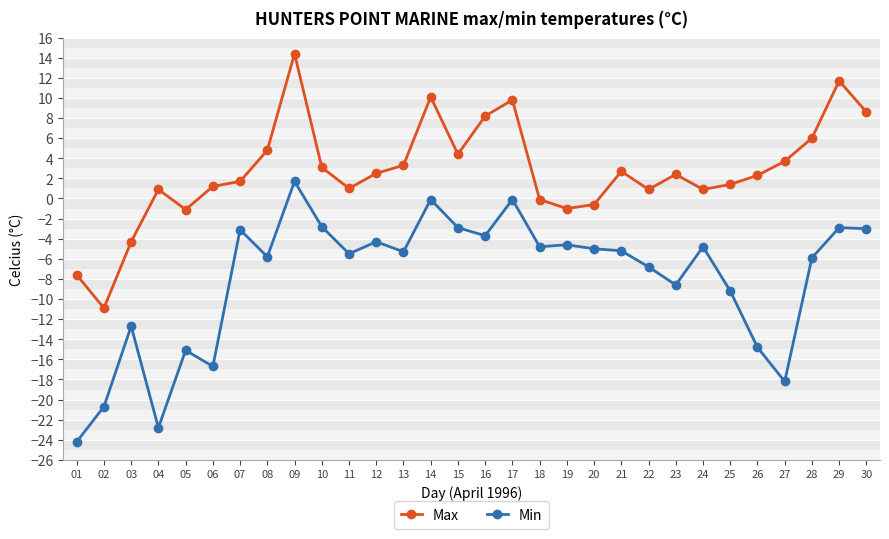

Rank the series by their maximum value, from lowest to highest.

Min, Max